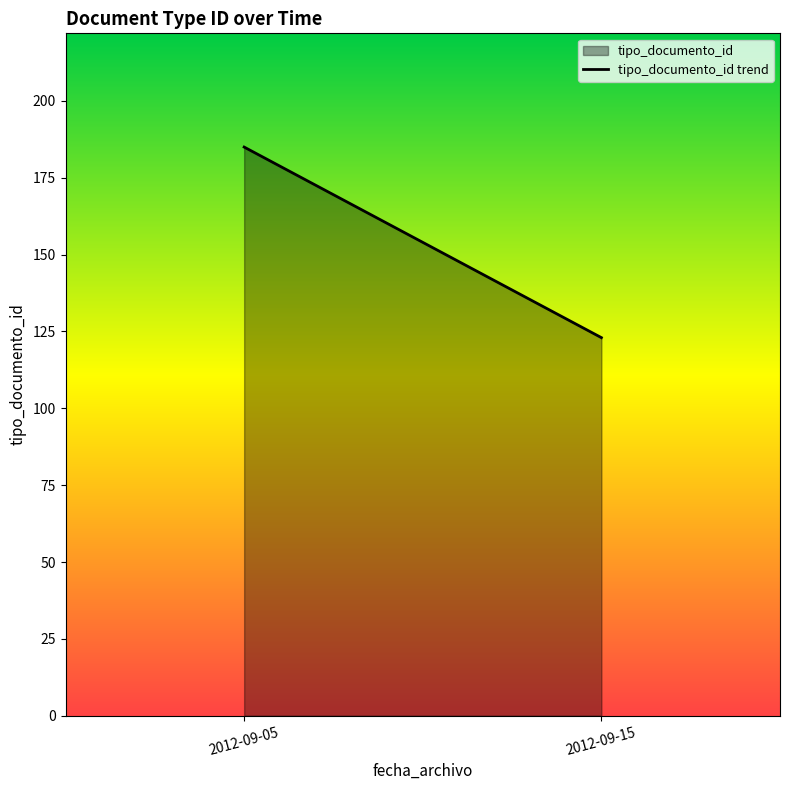

How many distinct data groups are displayed?

1